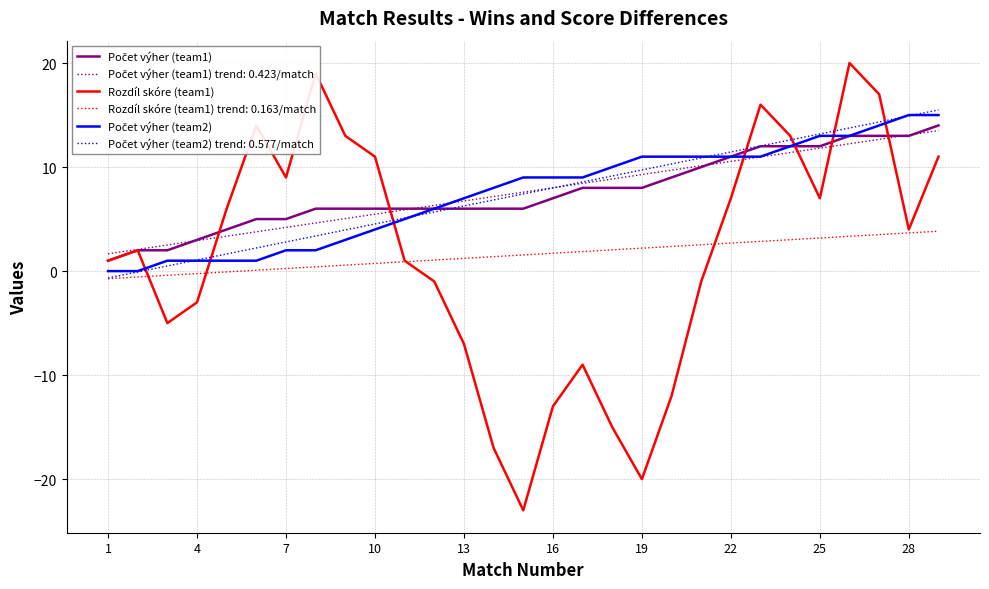

What is the greatest value displayed?

20.0